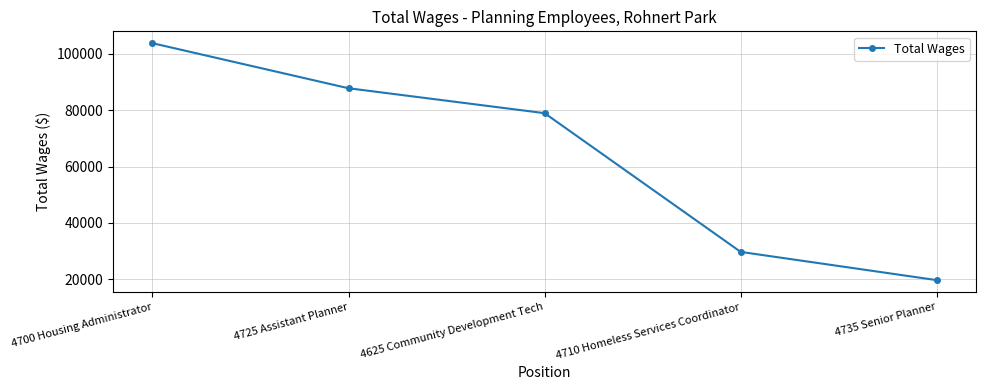

What is the label of the 1st point from the left?

4700 Housing Administrator